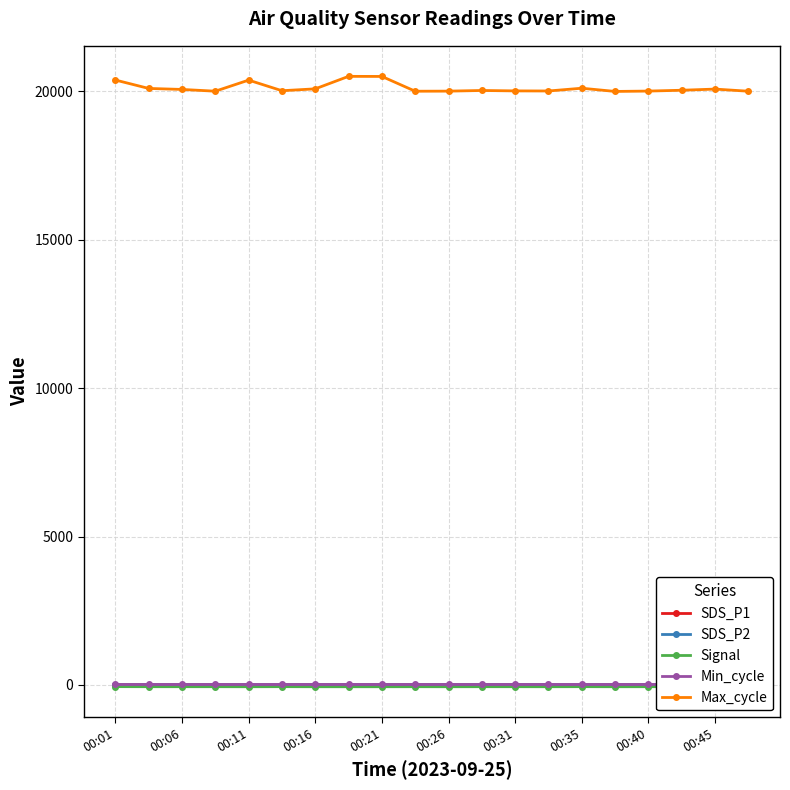

True or false: Max_cycle and Signal cross at least once.

False